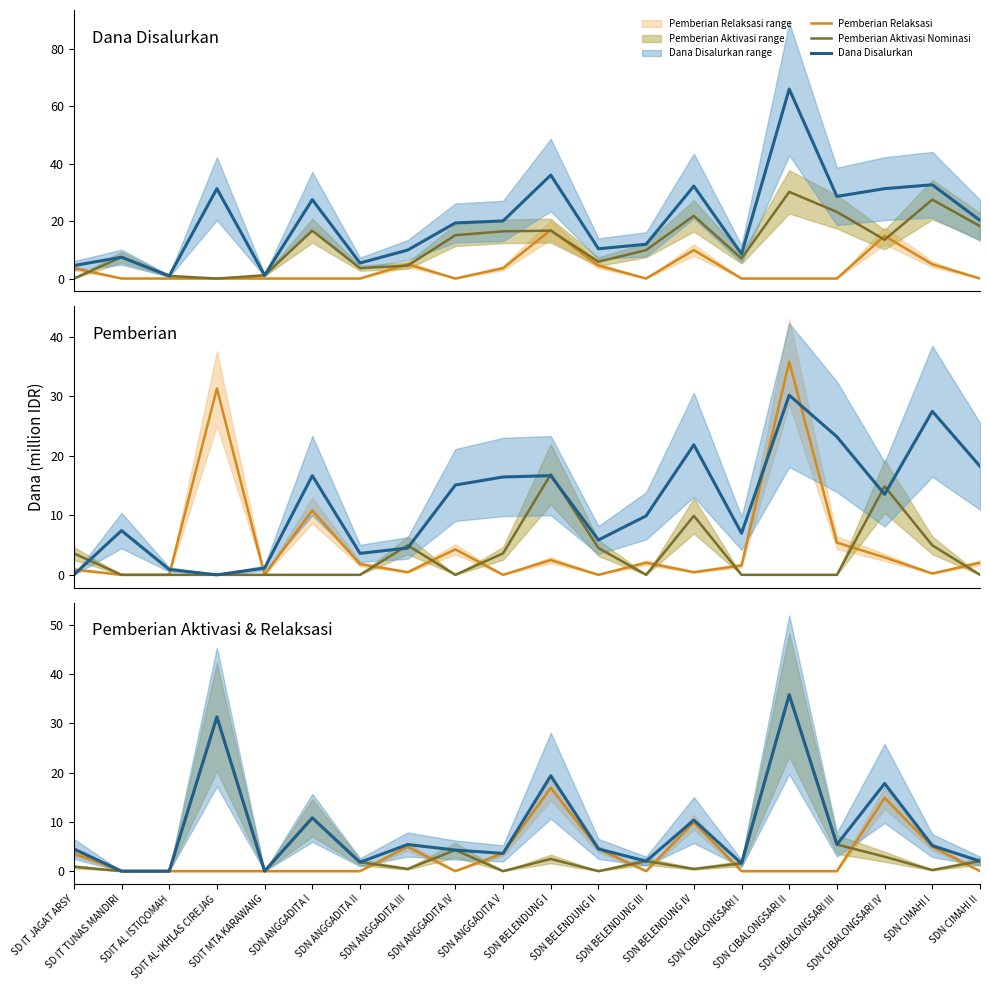

What is the spread (max minus min) of values at SDN BELENDUNG I?

16.9